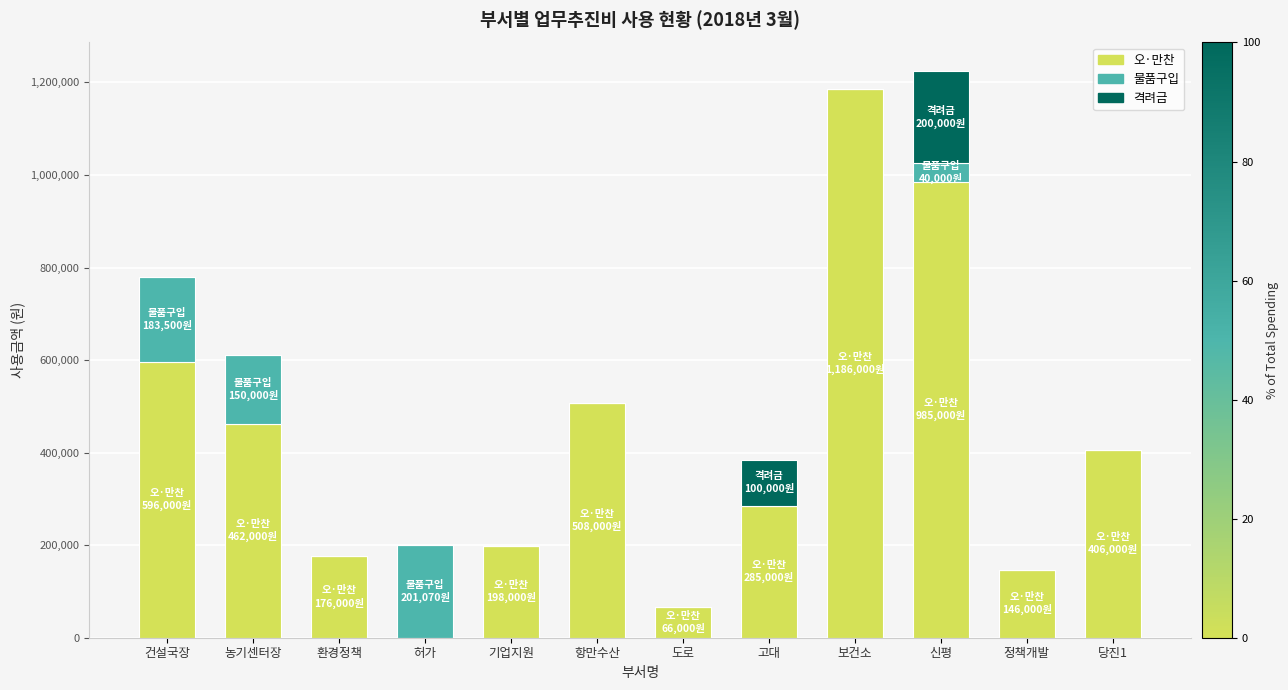

What is the sum of the 오·만찬 values at 환경정책 and 농기센터장?

638000